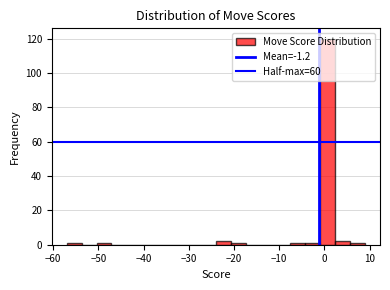

Around what value on the x-axis is the tallest bar? Give the approximate position of its centre, as read against the axis.

1